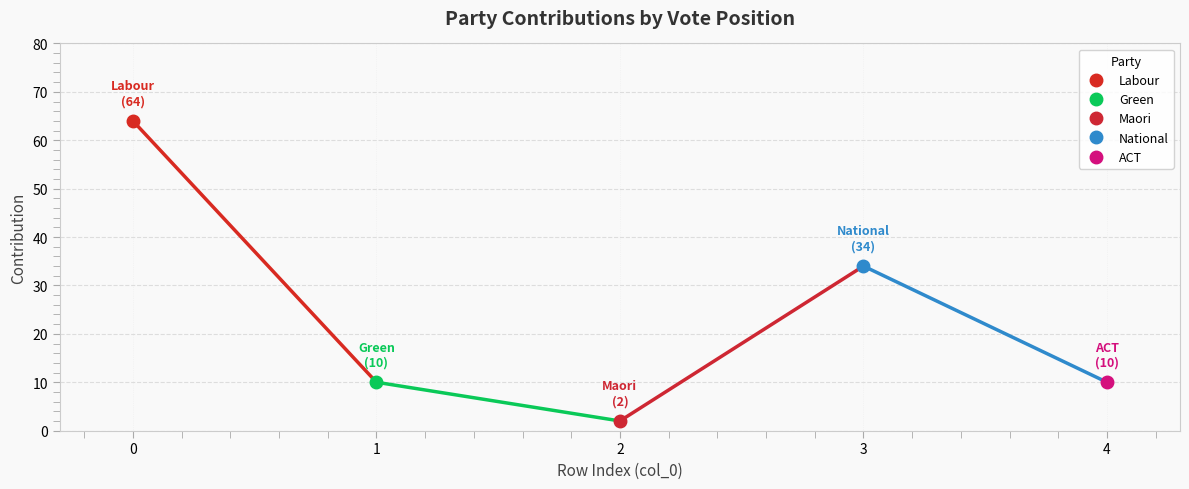

Is this an area chart (filled region under the line)?

No